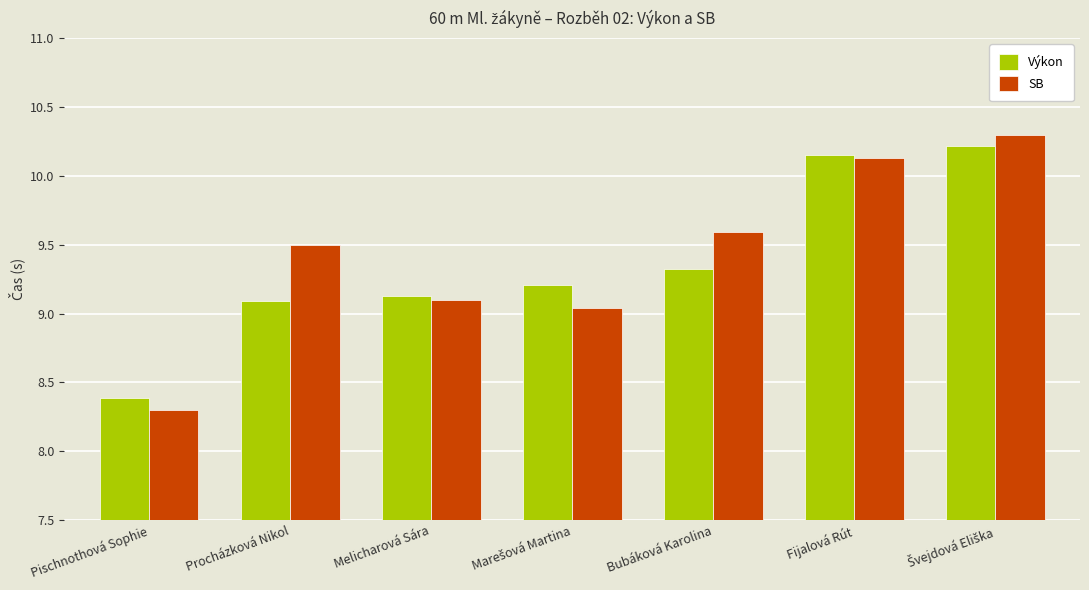

Read the SB value at Fijalová Rút.

10.1